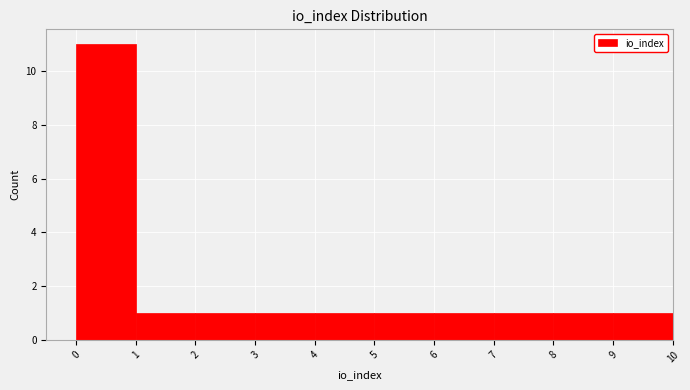

Reading left to right, list every bar in this chart as the range it spans on the x-axis followed by its height. The values are not printed on the chart, so give them approximately, as read against the axis.

0 to 1: 11
1 to 2: 1
2 to 3: 1
3 to 4: 1
4 to 5: 1
5 to 6: 1
6 to 7: 1
7 to 8: 1
8 to 9: 1
9 to 10: 1